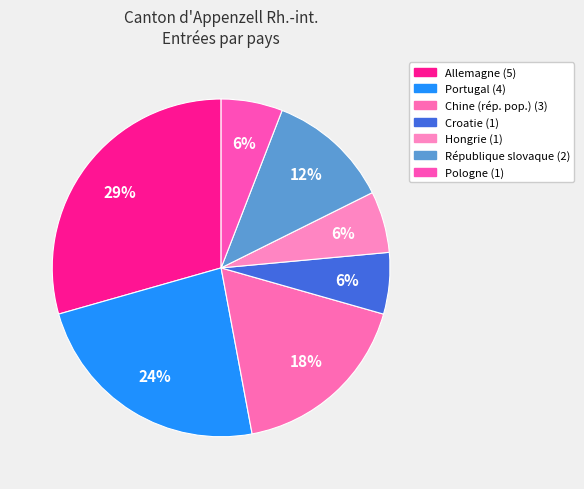

What percentage is NOT represented by Hongrie?

94.1%